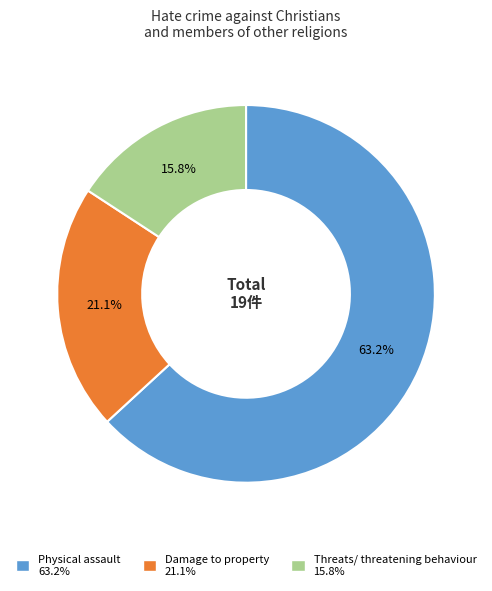

What is the majority slice?

Physical assault